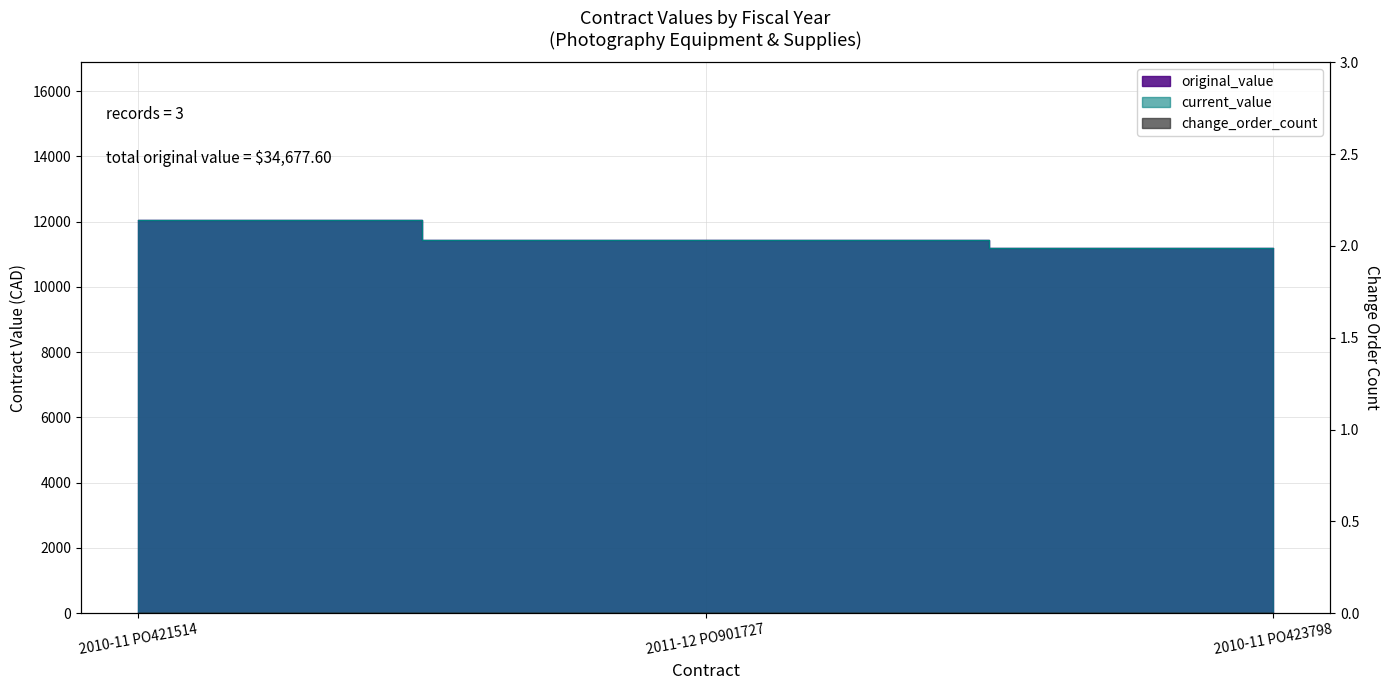

Which series has the largest total across all categories?

original_value